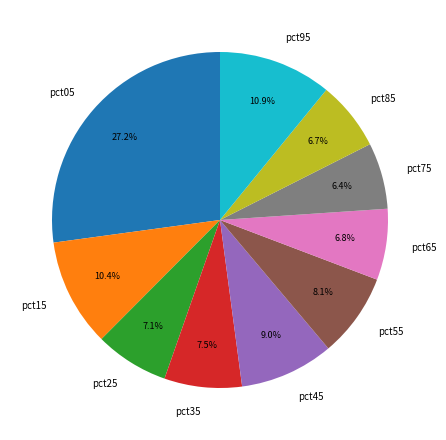

To the nearest percent, what is the average slice percentage?

10%